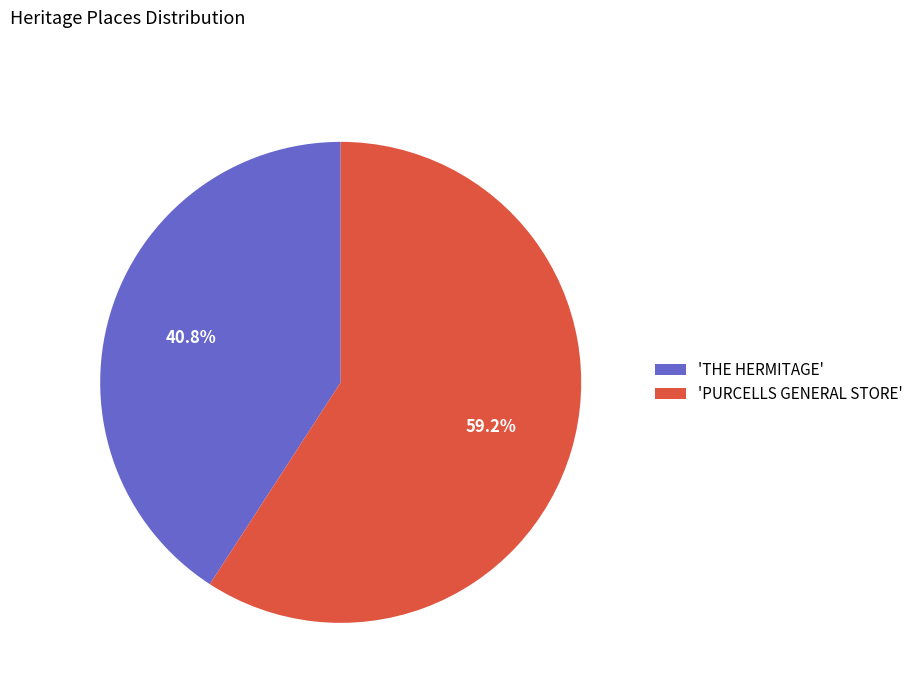

Rank the categories by value from highest to lowest.

'PURCELLS GENERAL STORE', 'THE HERMITAGE'